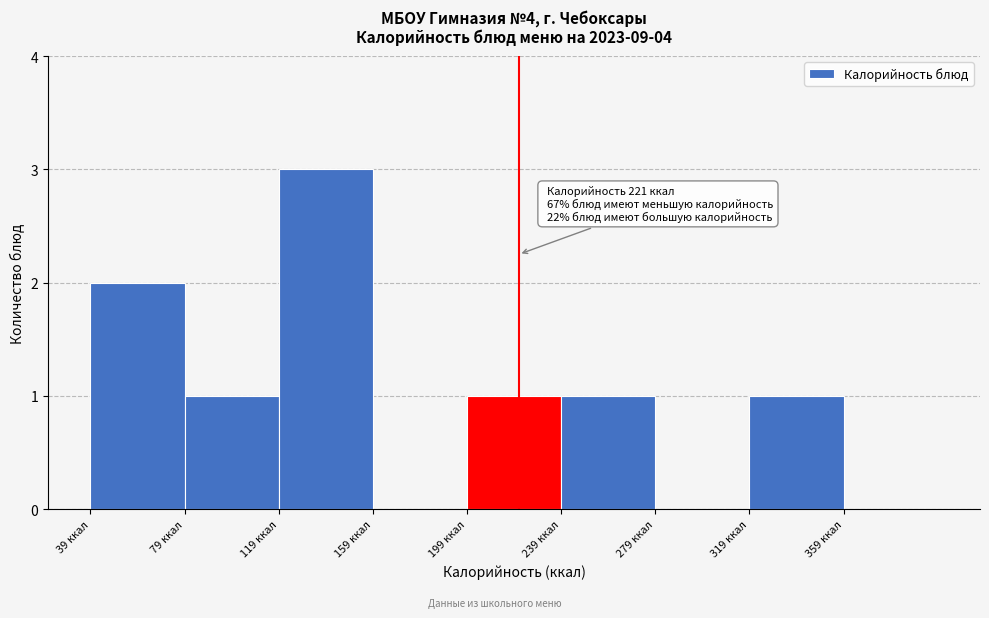

Which range on the x-axis has the tallest bar?

119 to 159